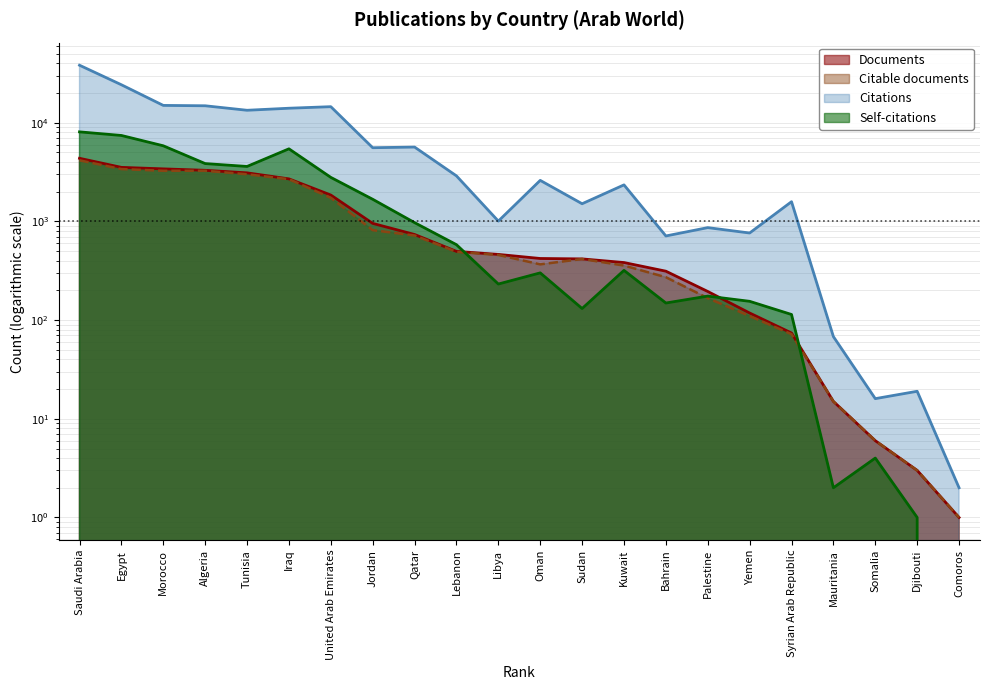

How many data points in Citable documents are less than 457?

11